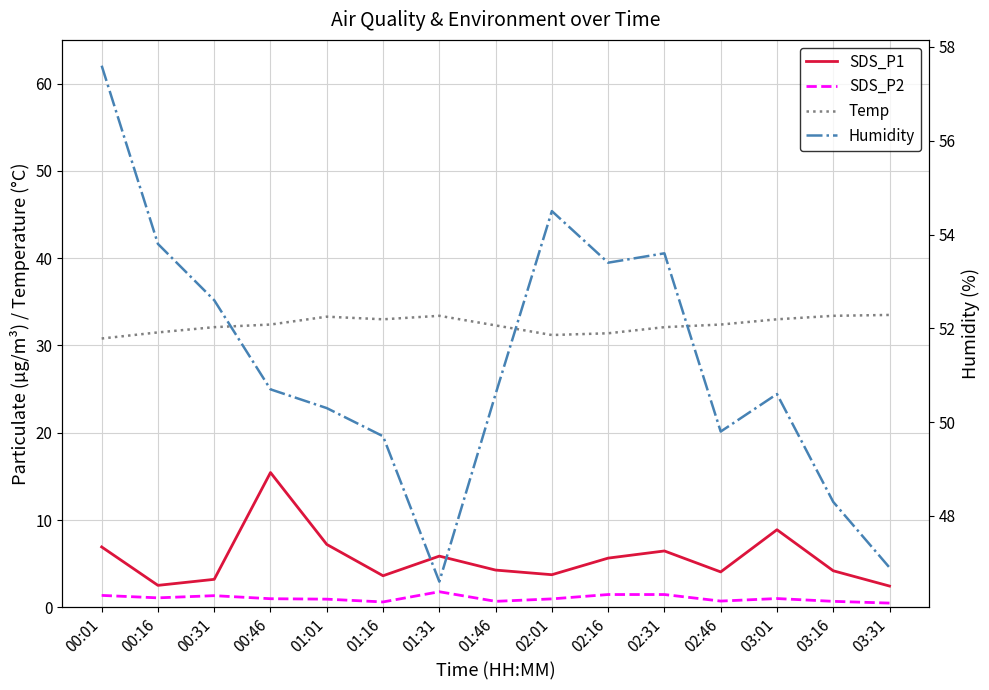

In Temp, how many points are lower than both neighbors (excluding endpoints)?

2